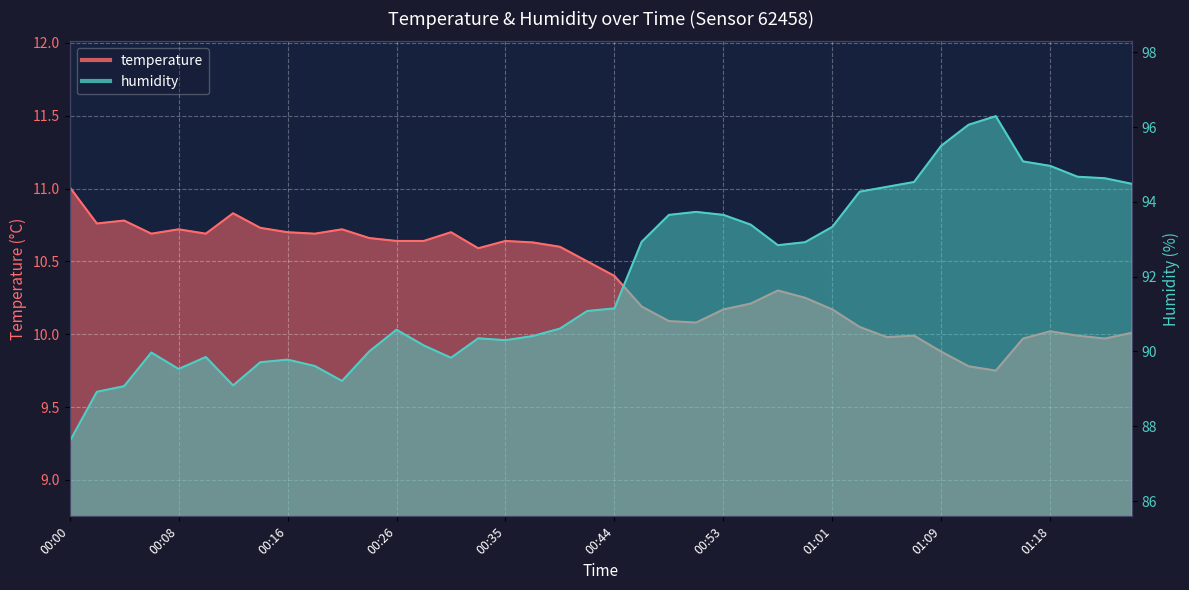

Is the value of humidity at 00:08 greater than the value of temperature at 01:09?

Yes